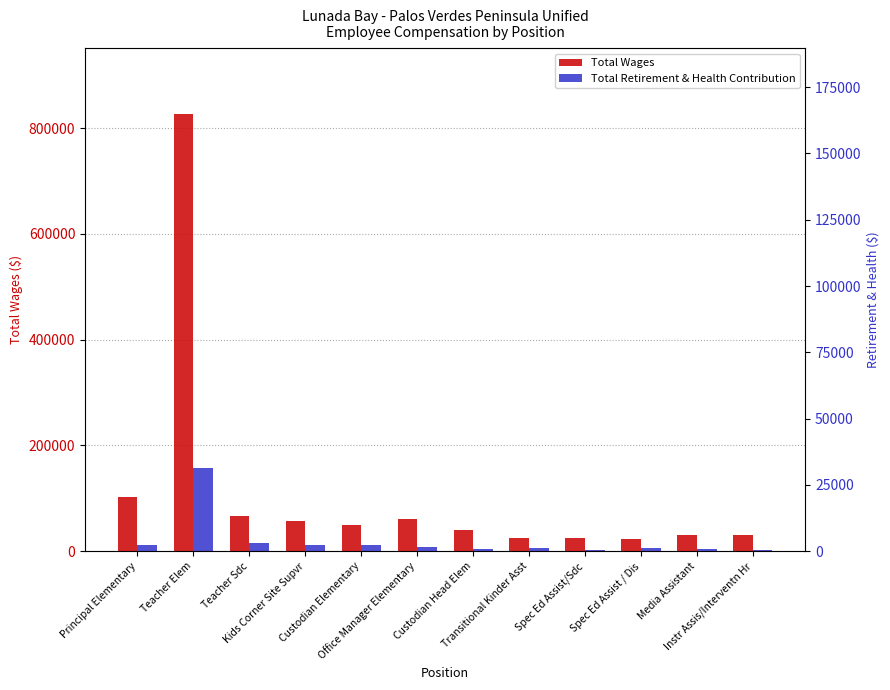

How many bars are there in total?

24